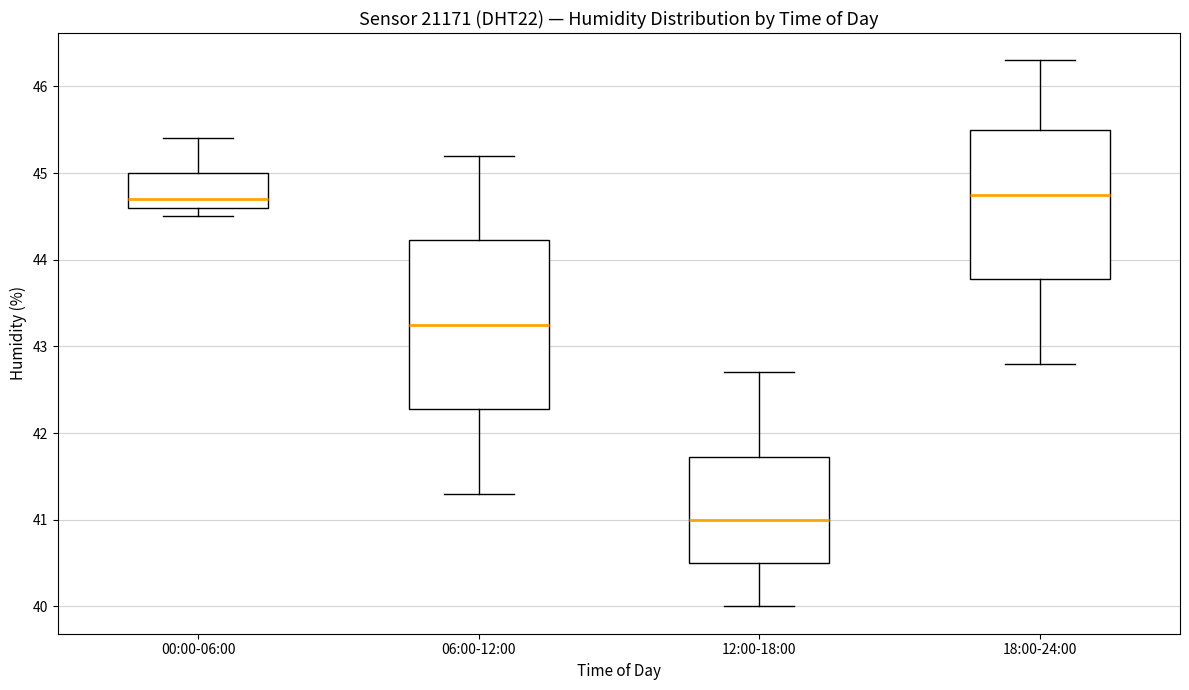

Which box's median line is the lowest?

12:00-18:00